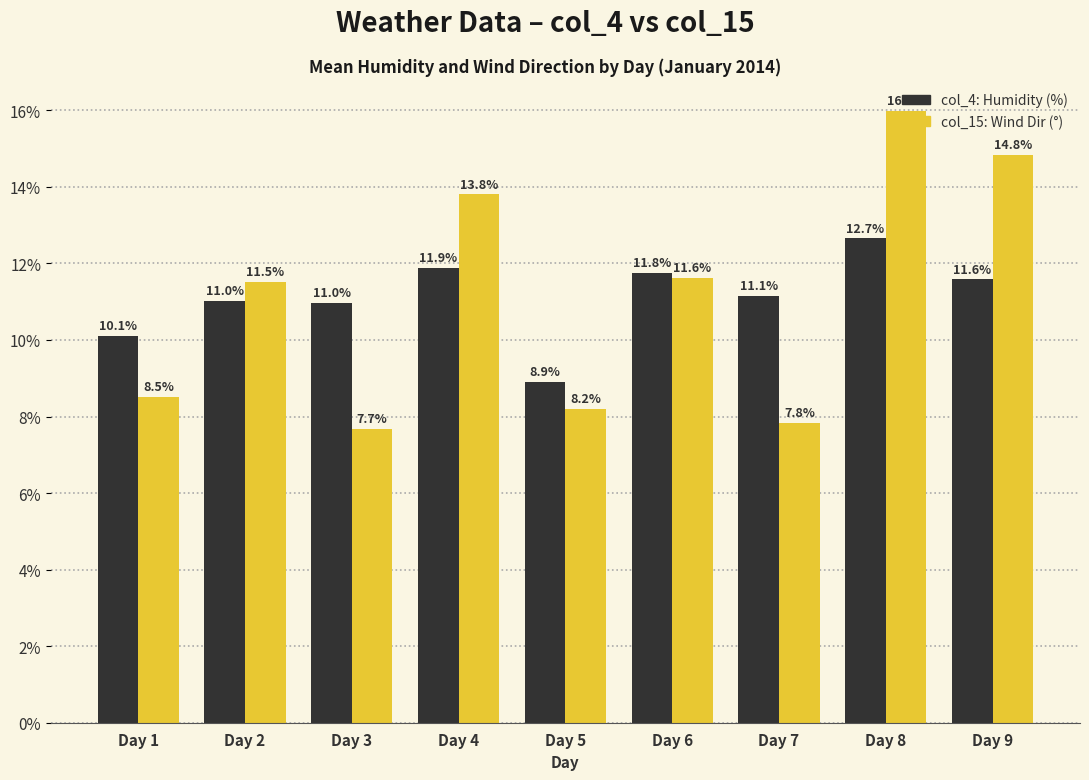

What is the spread (max minus min) of values at Day 8?

3.3